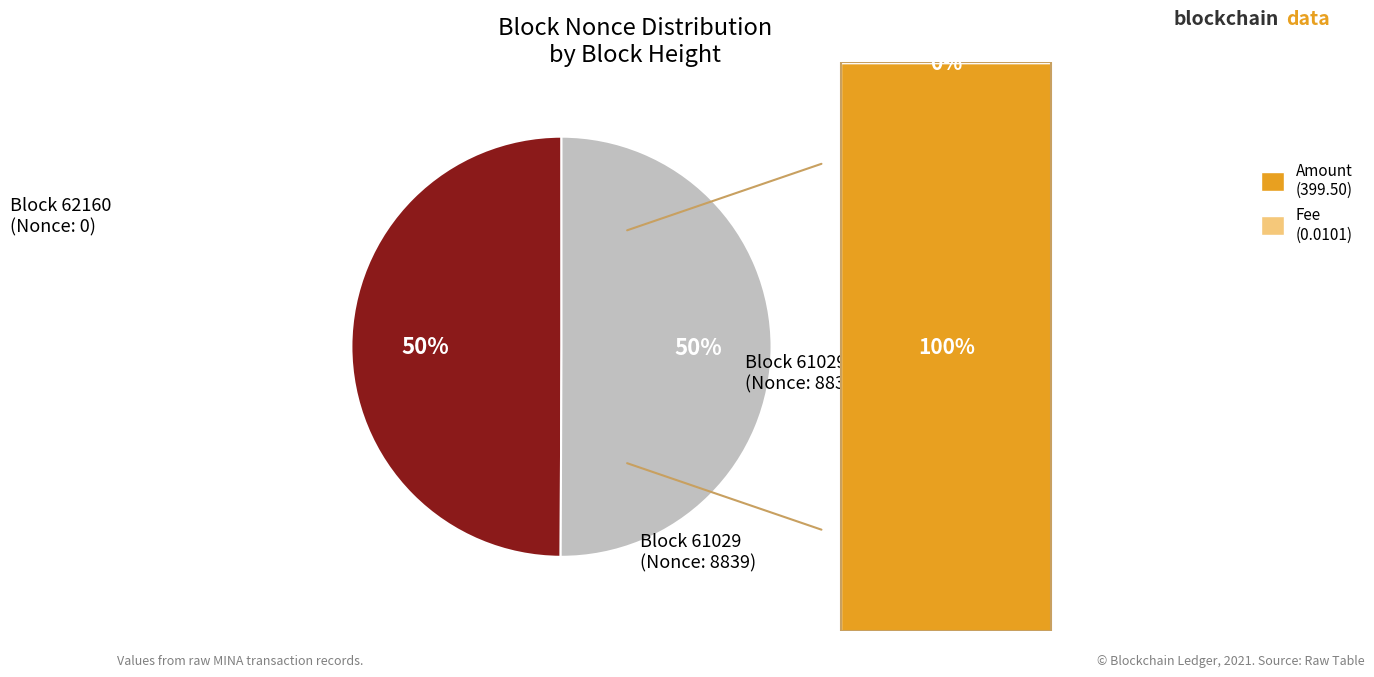

How many slices are in this pie chart?

2